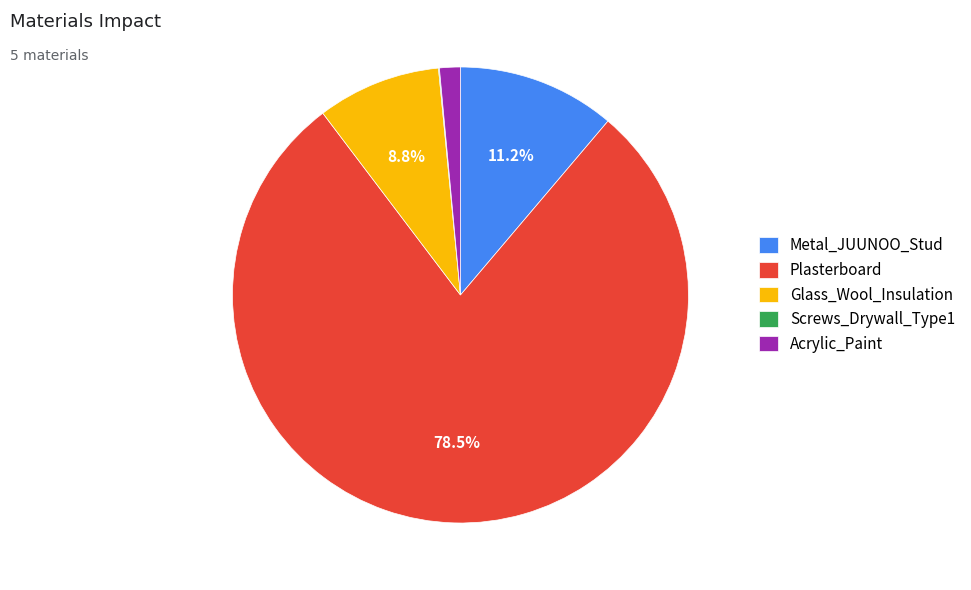

What percentage is the Metal_JUUNOO_Stud slice, to the nearest percent?

11%